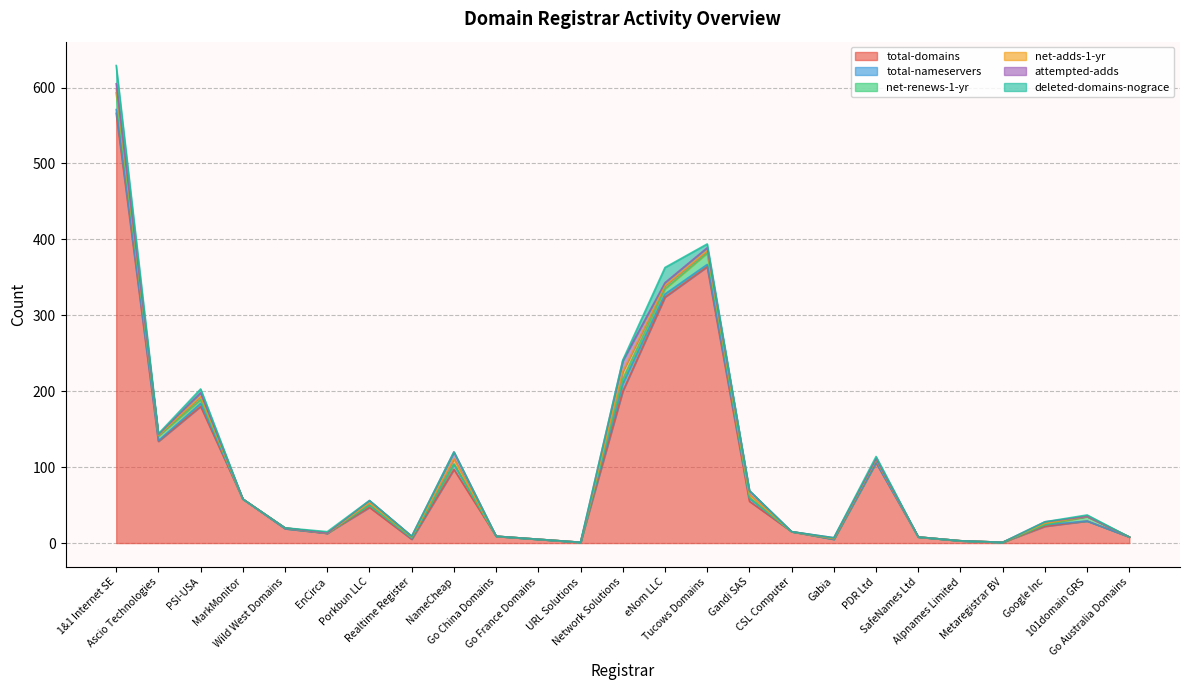

Reading right to left, what are all the values shown in this chart?

total-domains: 8	29	22	1	3	8	106	5	15	55	364	324	200	1	5	9	97	5	47	13	19	58	180	134	566
total-nameservers: 0	0	2	0	0	0	0	0	0	4	3	4	10	0	0	0	7	1	3	0	0	0	4	1	5
net-renews-1-yr: 0	6	0	0	0	0	4	1	0	1	15	7	6	0	0	0	0	1	0	0	1	0	5	6	22
net-adds-1-yr: 0	0	2	0	0	0	0	0	0	4	3	4	10	0	0	0	7	1	3	0	0	0	4	1	5
attempted-adds: 0	0	2	0	0	0	1	1	0	5	4	4	14	0	0	0	9	1	3	0	0	0	5	1	7
deleted-domains-nograce: 0	2	0	0	0	0	3	0	0	0	5	20	1	0	0	0	0	0	0	2	0	0	5	1	24